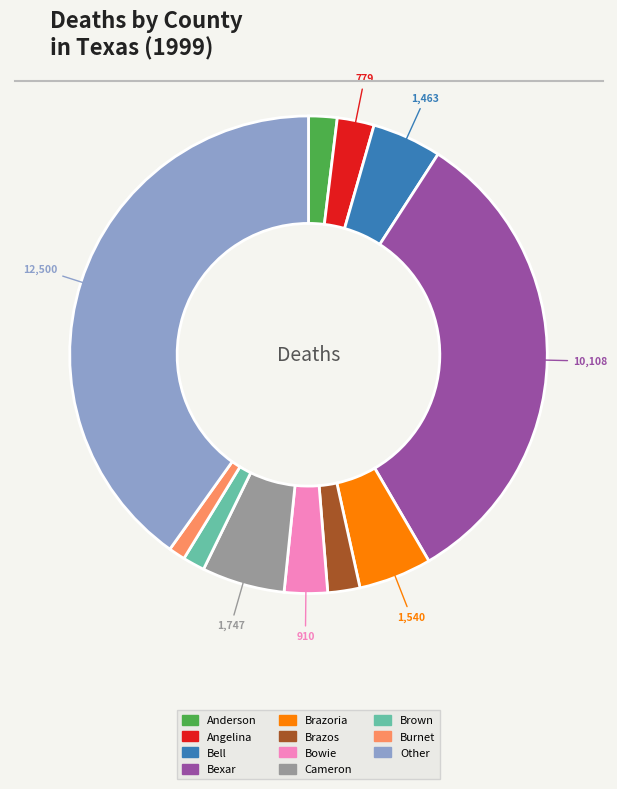

What is the largest slice in the pie chart?

Other